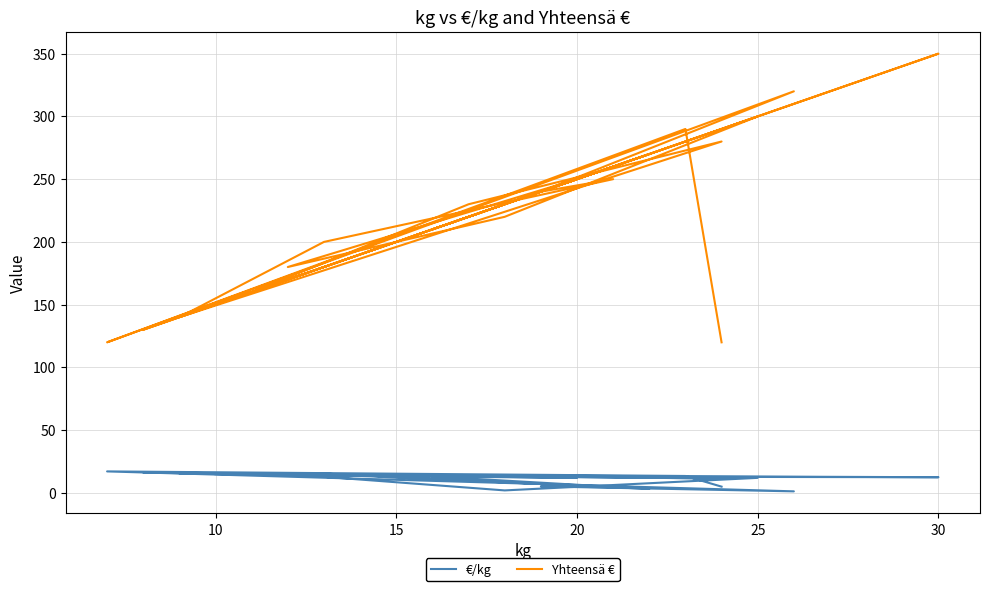

How many interior local peaks does the Yhteensä € series have?

8